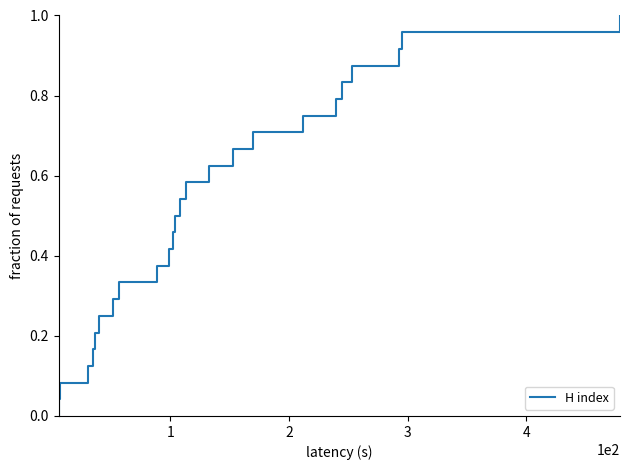

What is the average value?

0.5